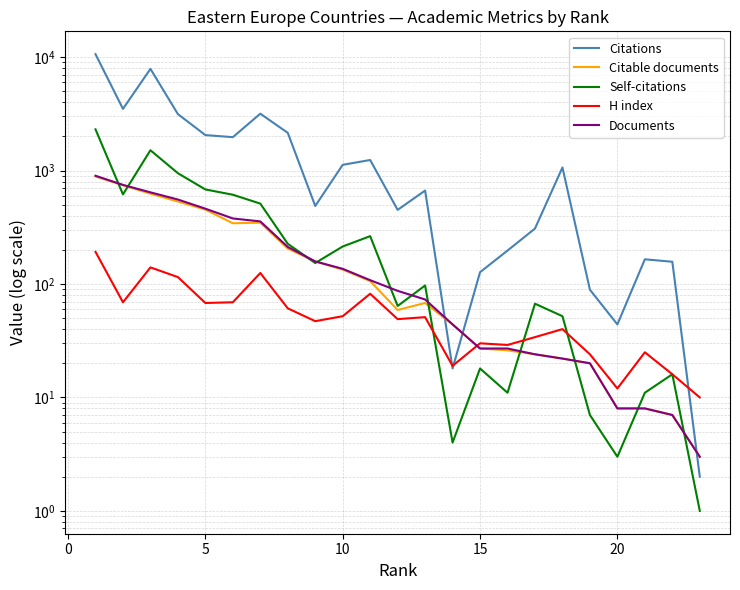

True or false: Citable documents and Documents cross at least once.

False